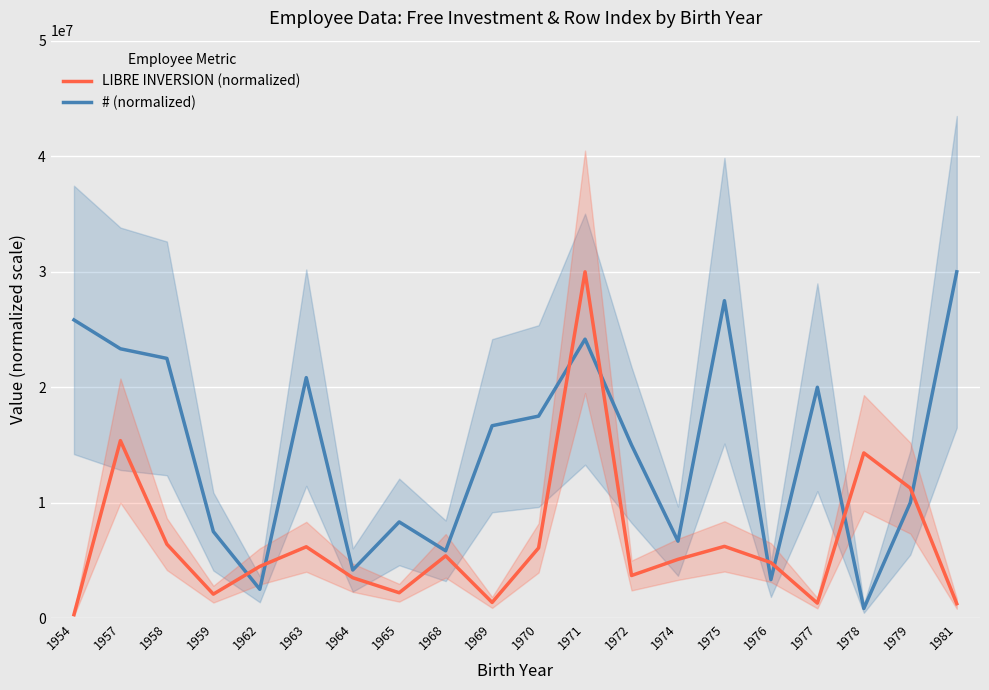

What value does the # (normalized) series have at 1971?

30000000.0